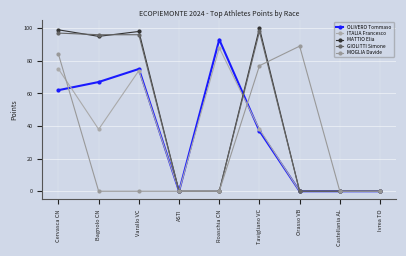

The MOGLIA Davide series shows 0 at Varallo VC. True or false?

True